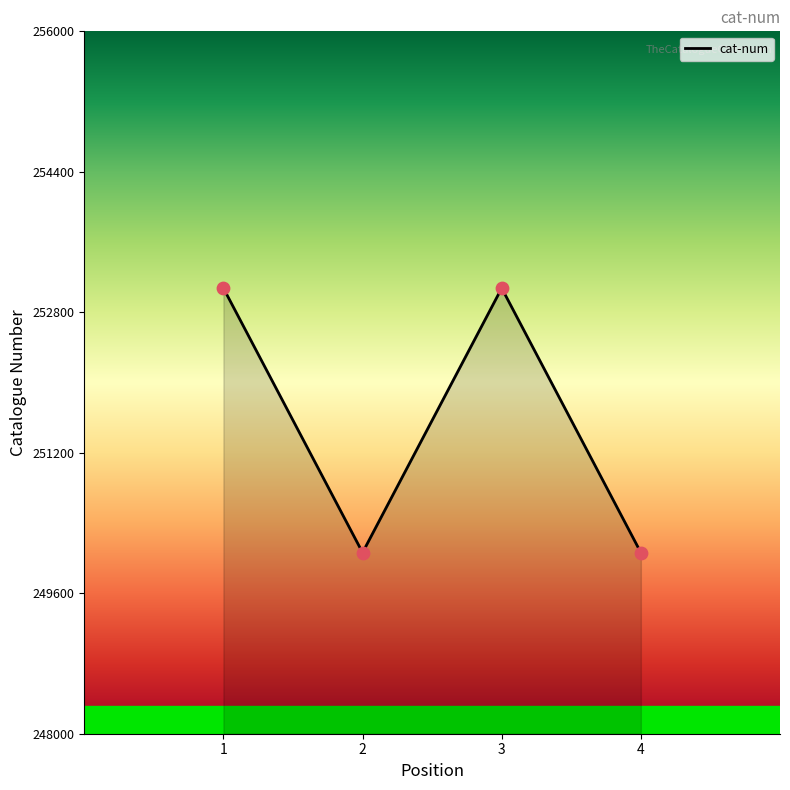

What is the change in value from 1 to 4?

-3012